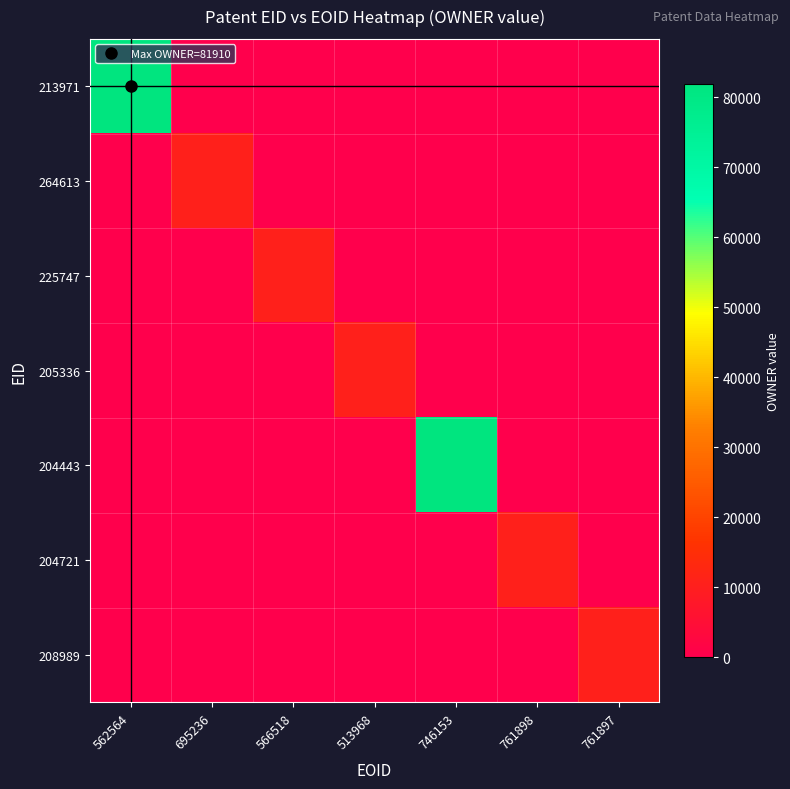

Reading left to right, list all the values displayed in this chart.

213971: 562564=81910	695236=0	566518=0	513968=0	746153=0	761898=0	761897=0
264613: 562564=0	695236=10780	566518=0	513968=0	746153=0	761898=0	761897=0
225747: 562564=0	695236=0	566518=10783	513968=0	746153=0	761898=0	761897=0
205336: 562564=0	695236=0	566518=0	513968=10787	746153=0	761898=0	761897=0
204443: 562564=0	695236=0	566518=0	513968=0	746153=81910	761898=0	761897=0
204721: 562564=0	695236=0	566518=0	513968=0	746153=0	761898=10780	761897=0
208989: 562564=0	695236=0	566518=0	513968=0	746153=0	761898=0	761897=10780